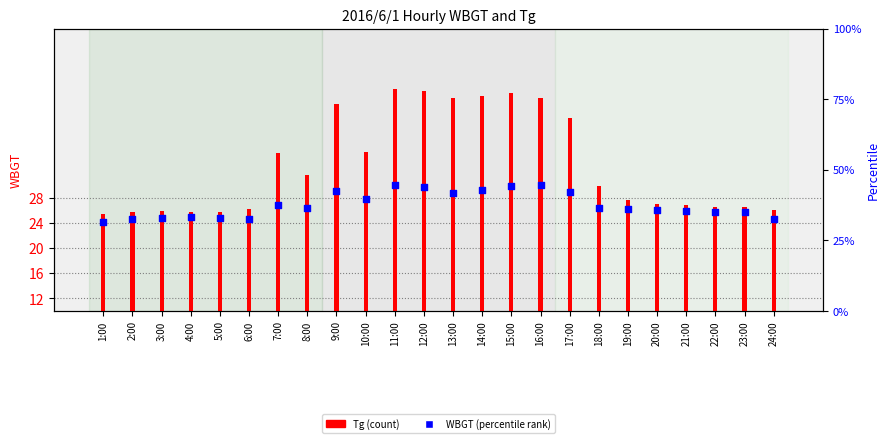

Which series has the largest Y range (max minus min)?

Tg